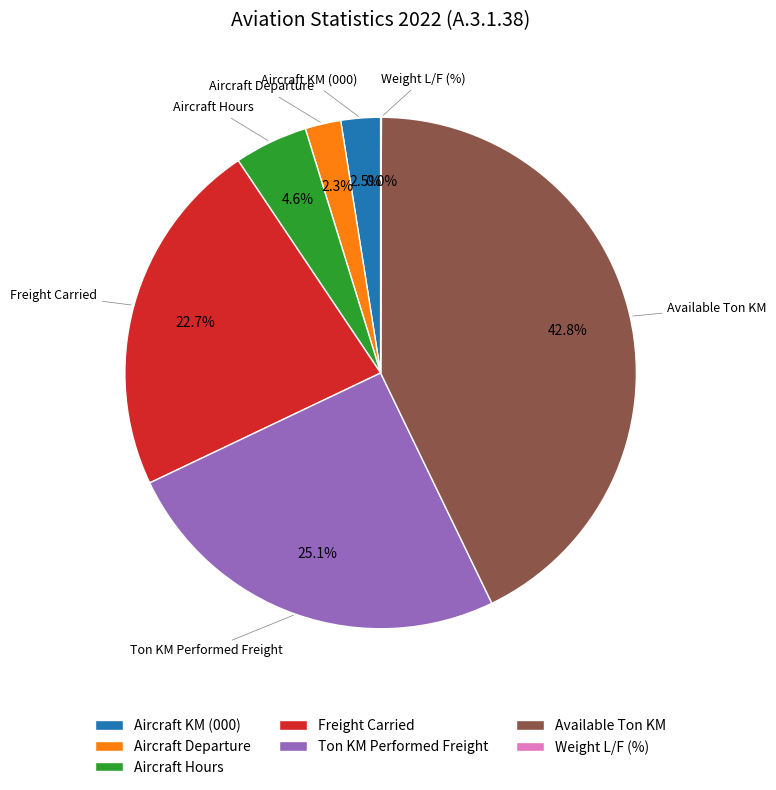

Approximately how many times larger is the value at Freight Carried compared to Ton KM Performed Freight?

0.9